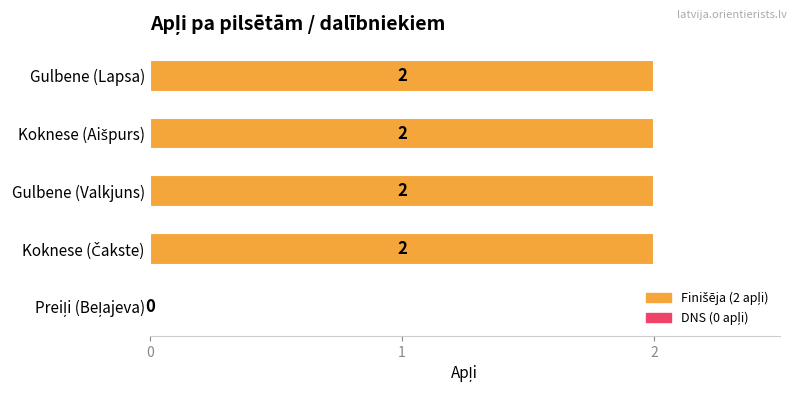

The value at Gulbene (Valkjuns) is 3. True or false?

False